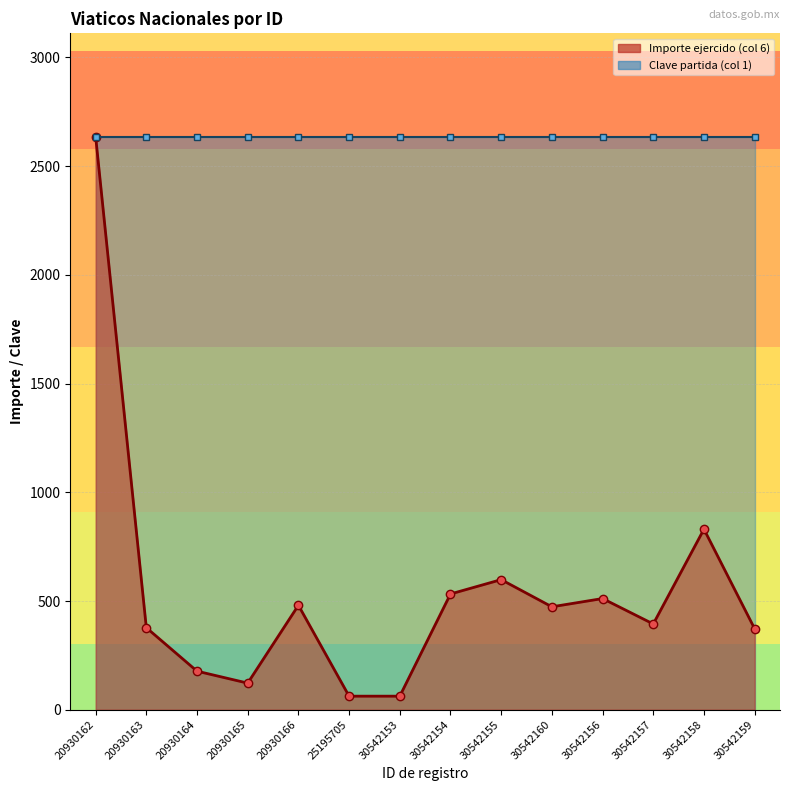

Where is the first local minimum?

20930165